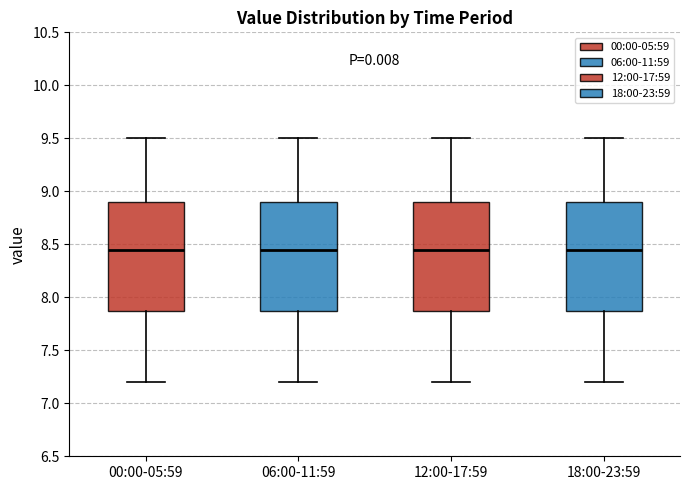

Where is the upper edge of the box for 06:00-11:59 on the y-axis? The values are not printed on the chart, so give them approximately, as read against the axis.

8.90